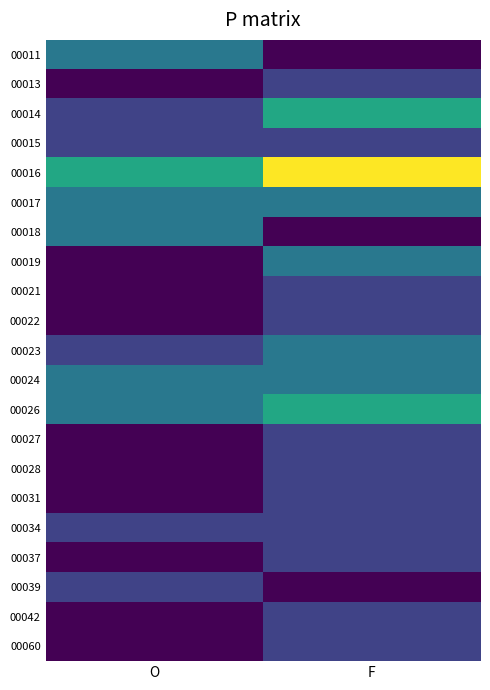

How many series are shown in this chart?

21